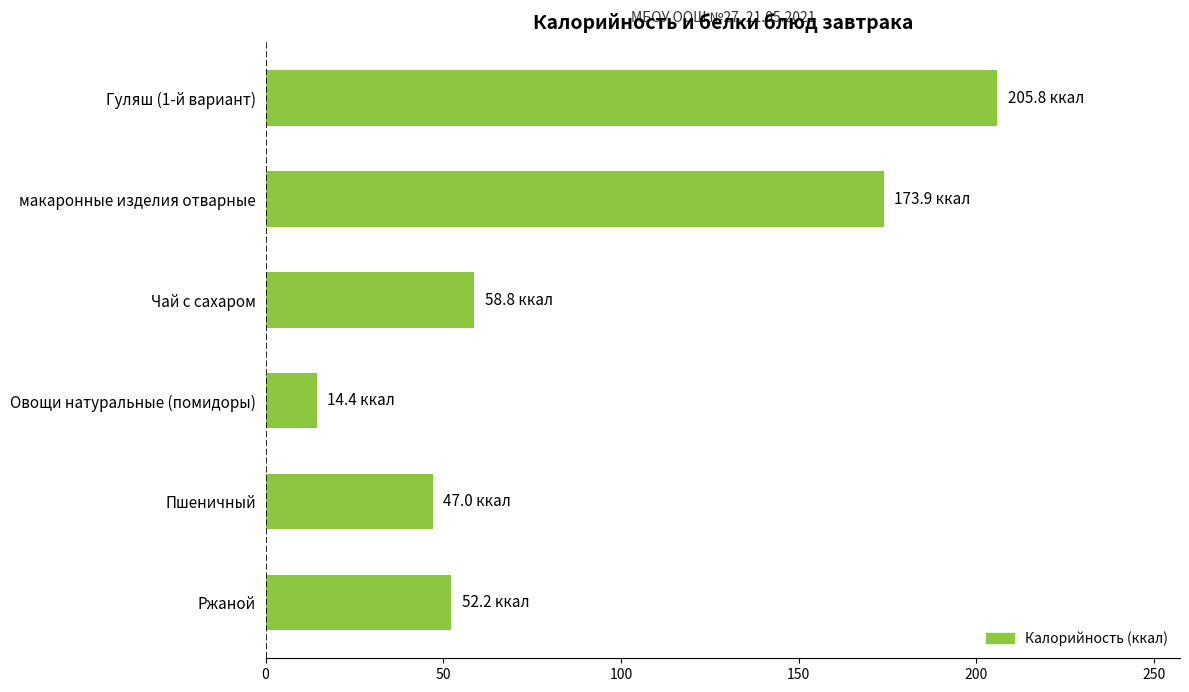

Which label corresponds to the smallest value in the chart?

Овощи натуральные (помидоры)